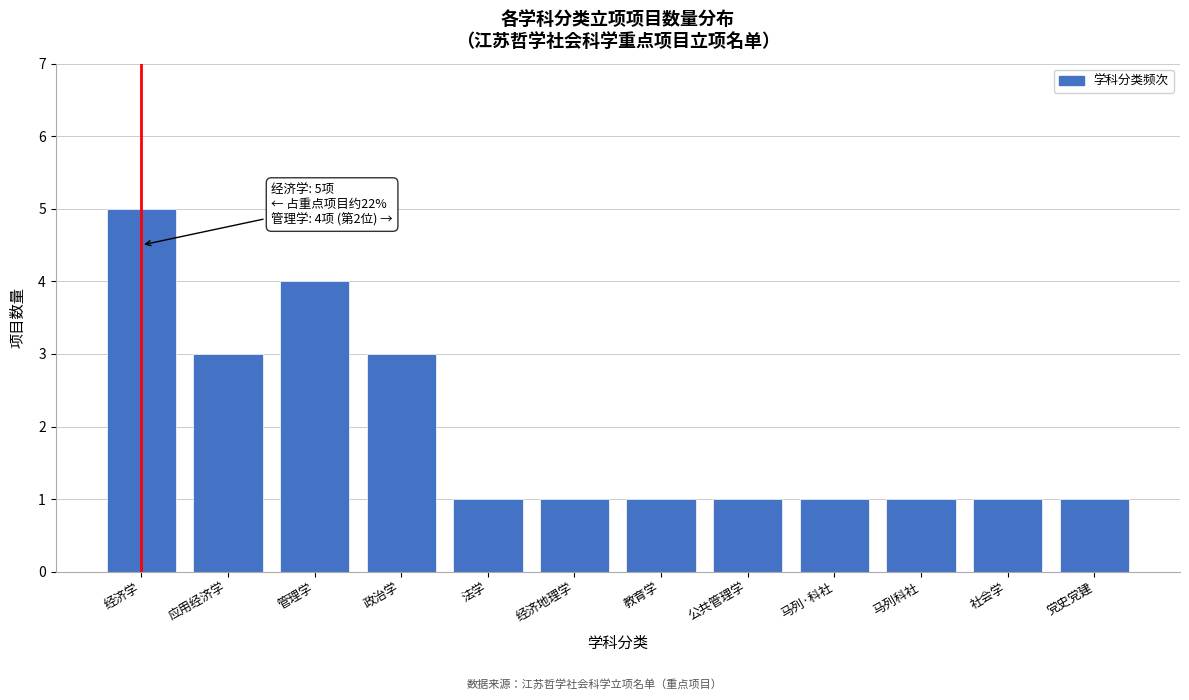

Reading left to right, list all the values displayed in this chart.

经济学=5	应用经济学=3	管理学=4	政治学=3	法学=1	经济地理学=1	教育学=1	公共管理学=1	马列·科社=1	马列科社=1	社会学=1	党史党建=1